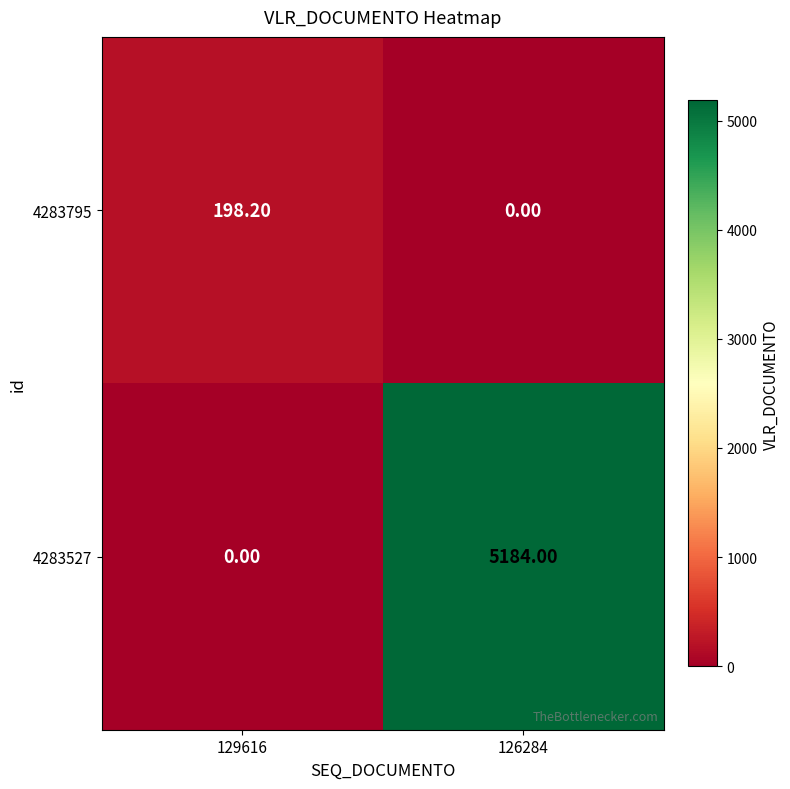

Which series has the largest total across all categories?

4283527